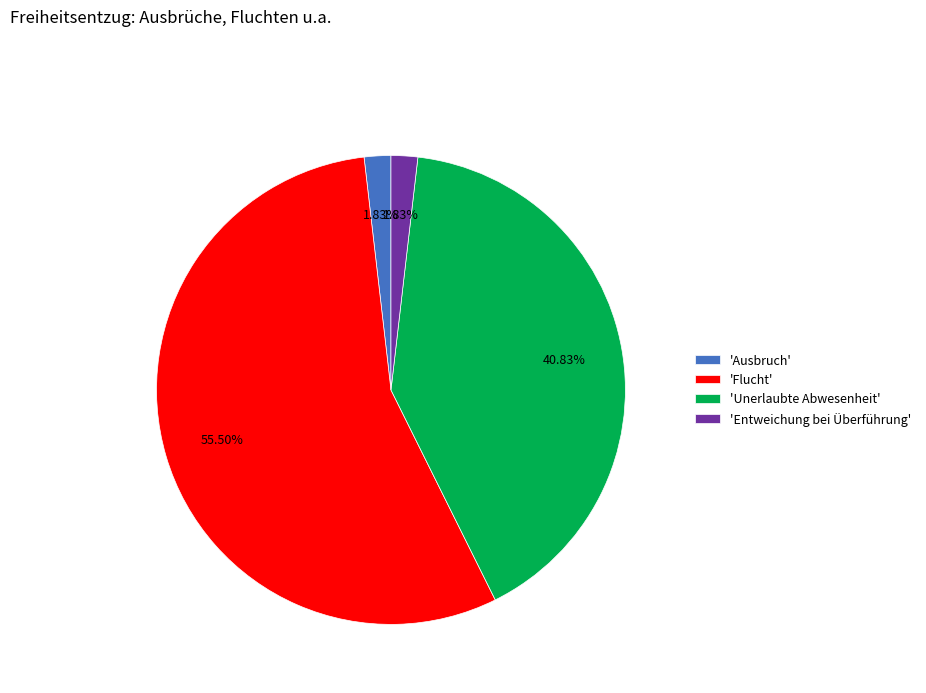

What is the largest slice in the pie chart?

'Flucht'